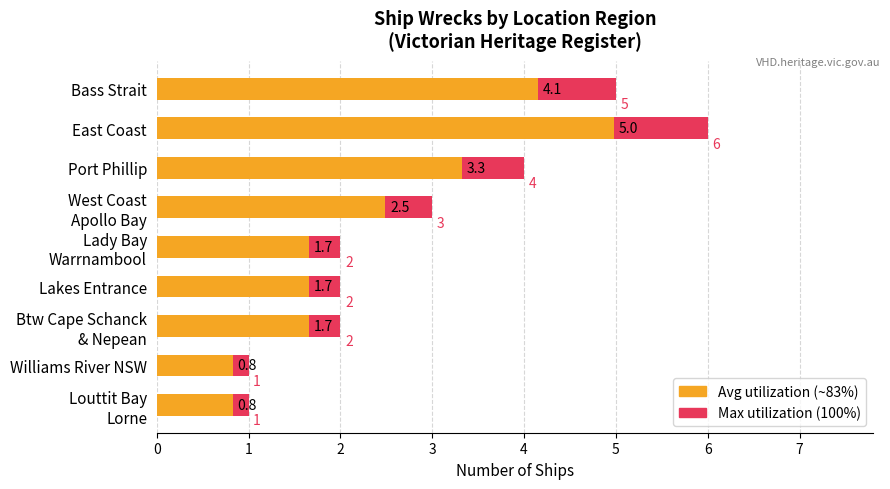

What is the difference between the Count of Ships (Avg) values at Port Phillip and Btw Cape Schanck & Nepean?

1.7